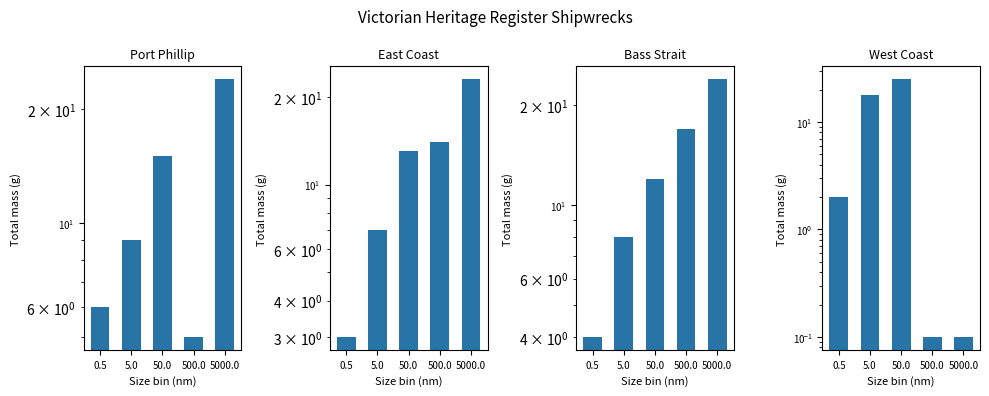

True or false: East Coast has a value of 4.0 at 500.0.

False